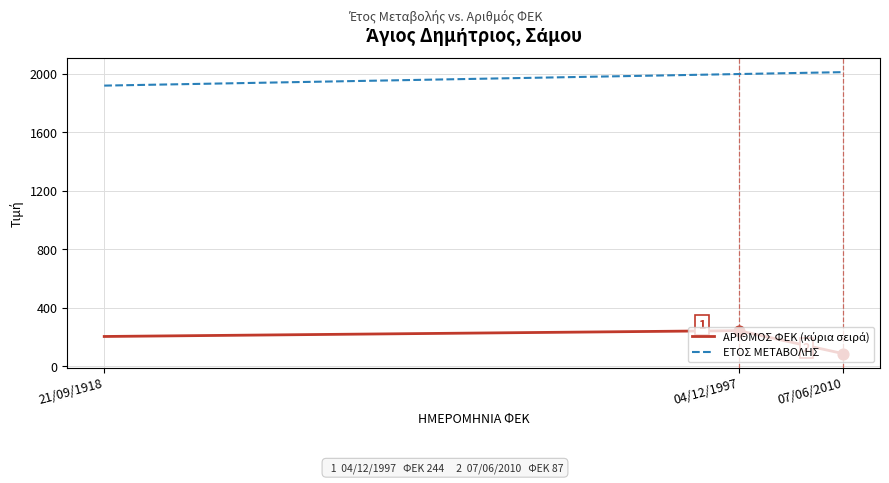

At which category is the sum across all series the highest?

04/12/1997